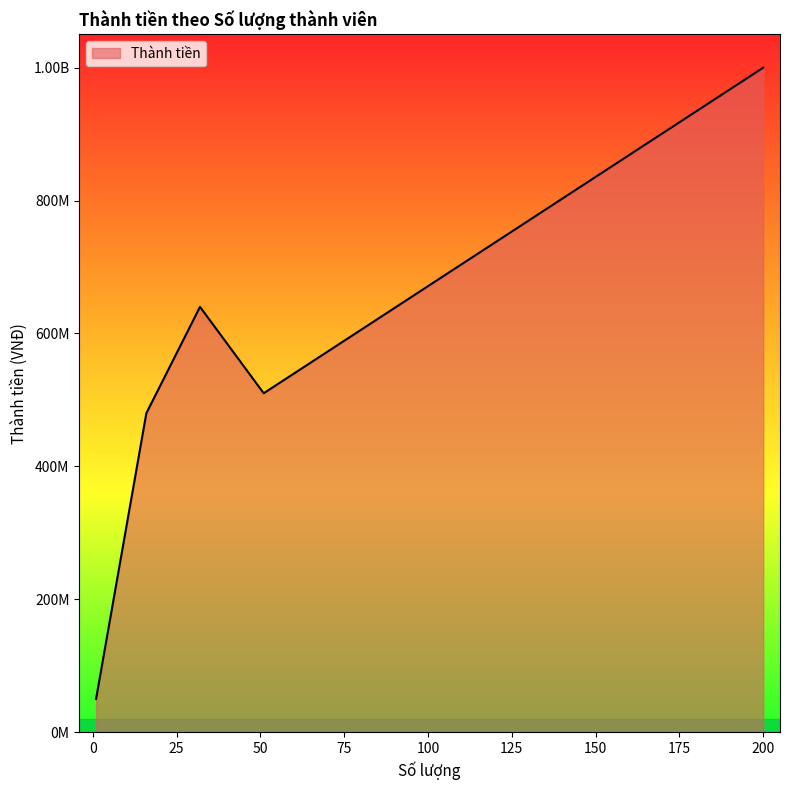

What is the value of the 3rd point from the left?

640000000